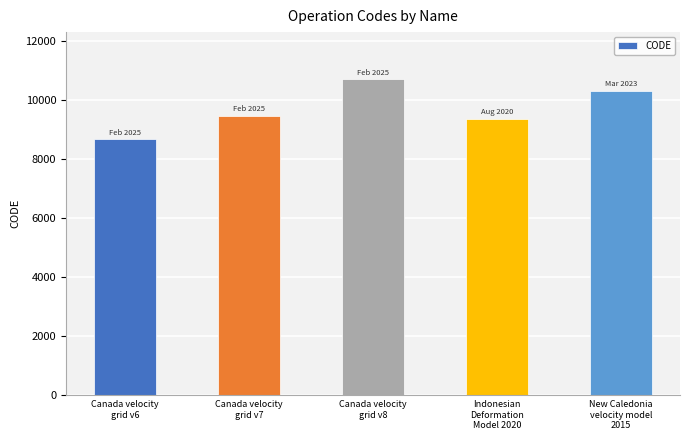

True or false: the data shows 15822 at Indonesian
Deformation
Model 2020.

False